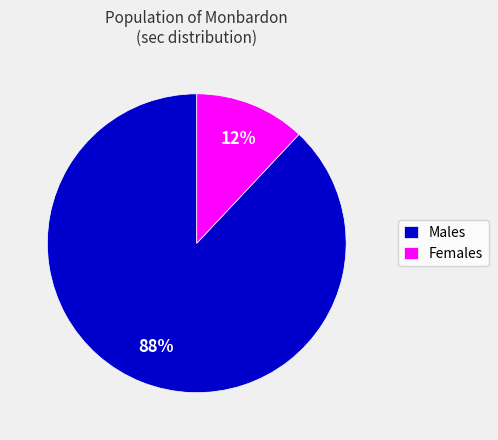

To the nearest percent, what is the difference between the largest and smallest slice percentages?

76%